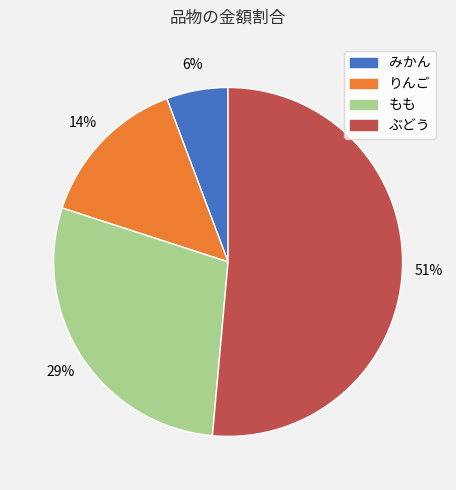

Does ぶどう account for over 50% of the chart?

Yes